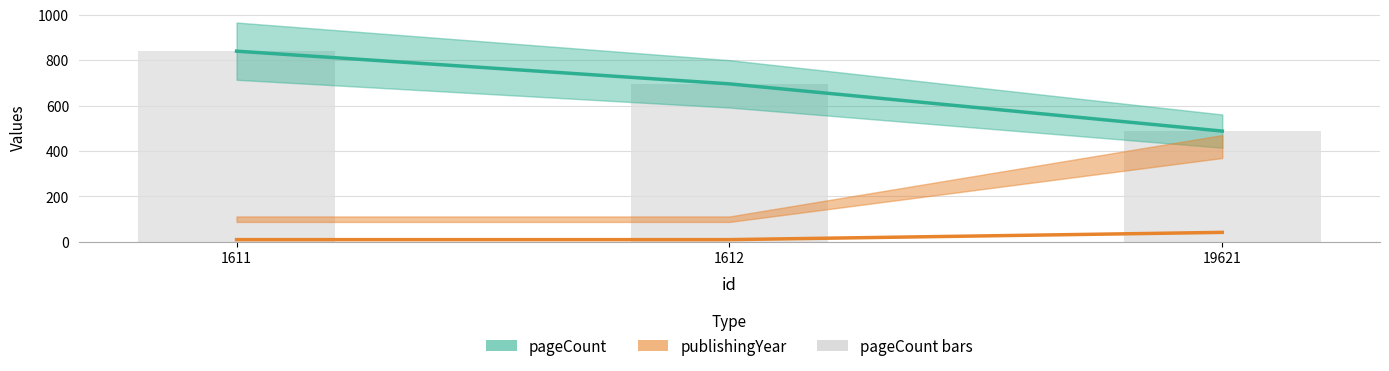

The publishingYear (offset) series shows 61 at 19621. True or false?

False